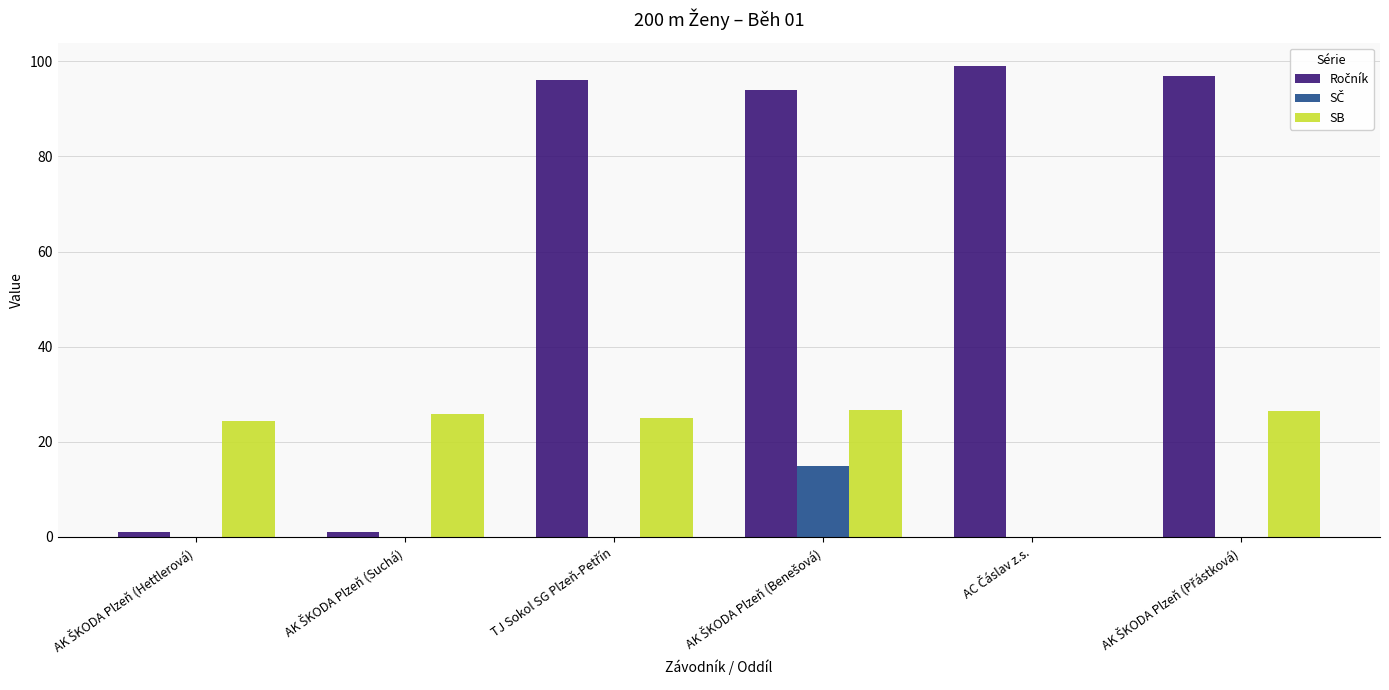

What is the greatest value displayed?

99.0